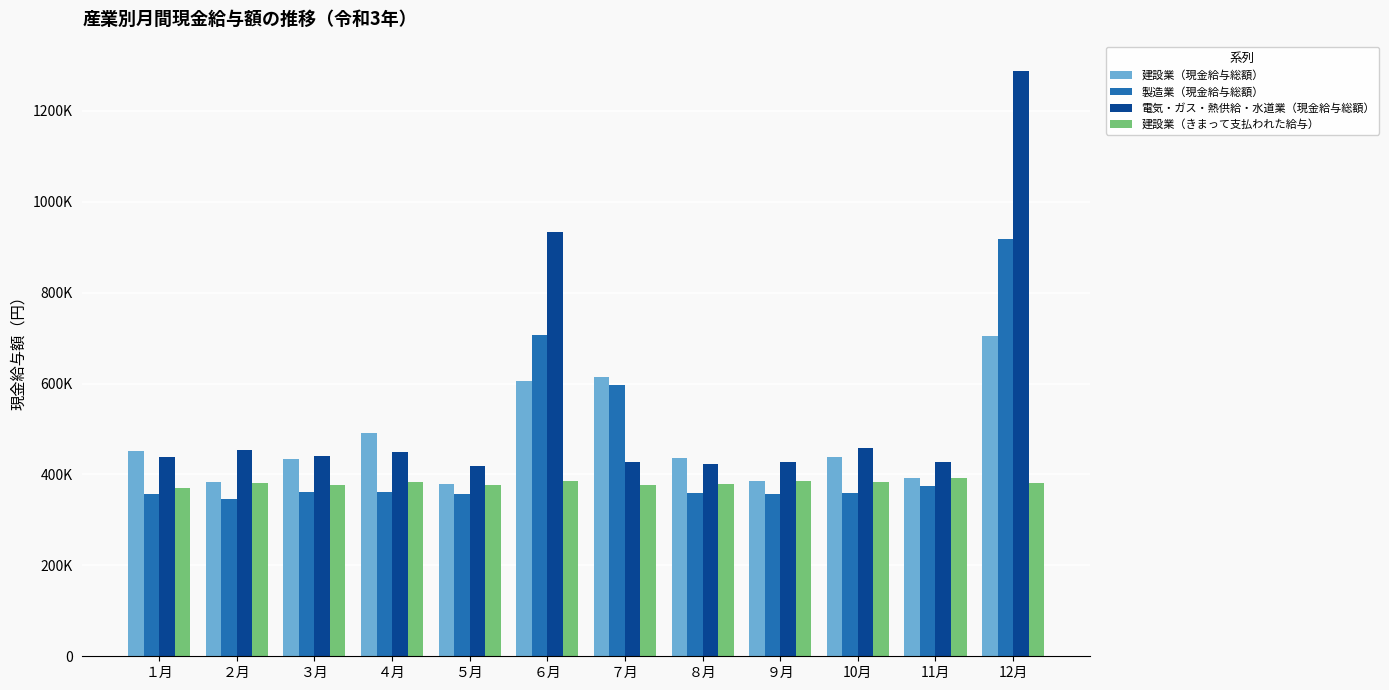

What position from the left is ９月?

9